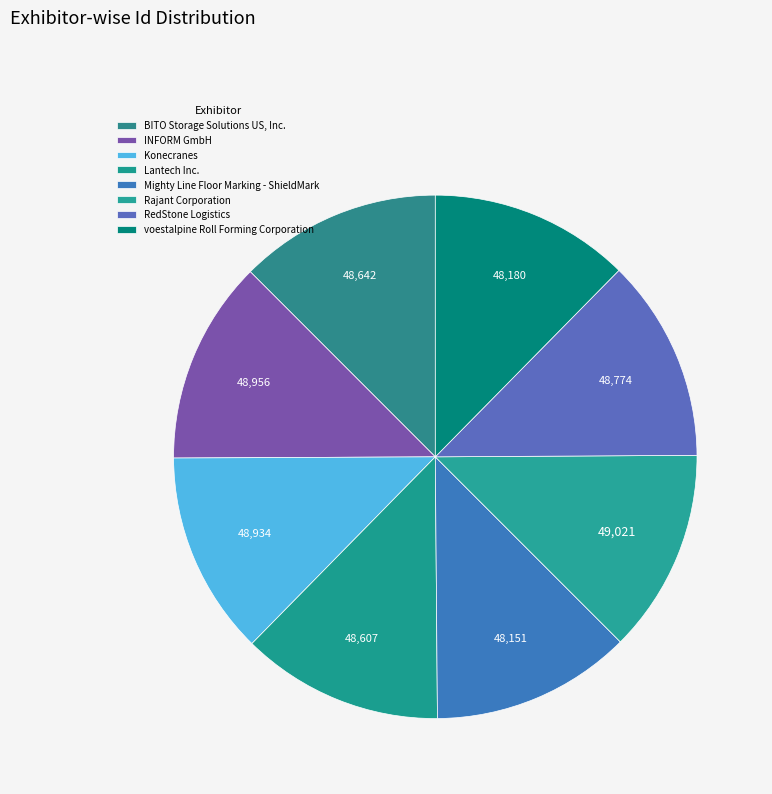

How many slices are in this pie chart?

8